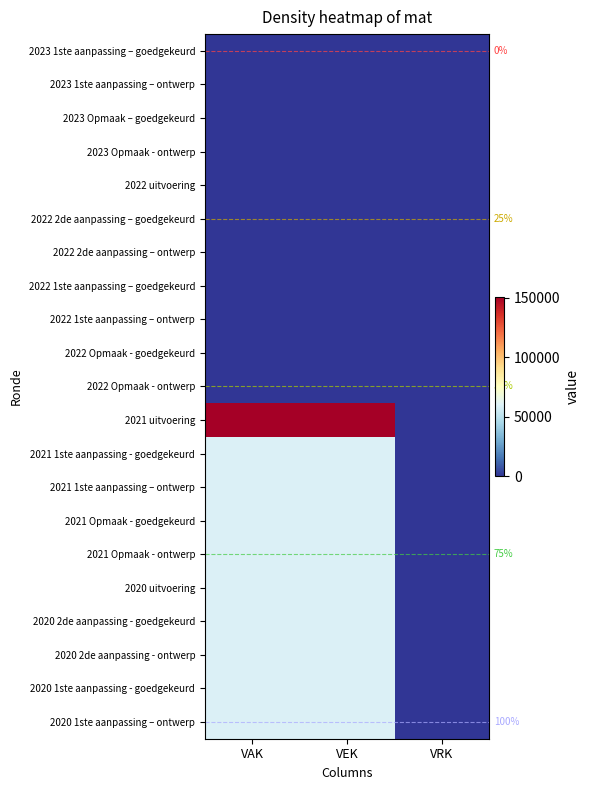

How many series are shown in this chart?

21